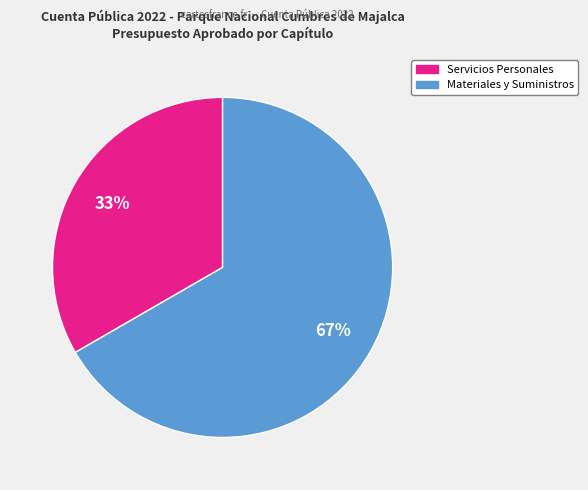

To the nearest percent, what is the average slice percentage?

50%